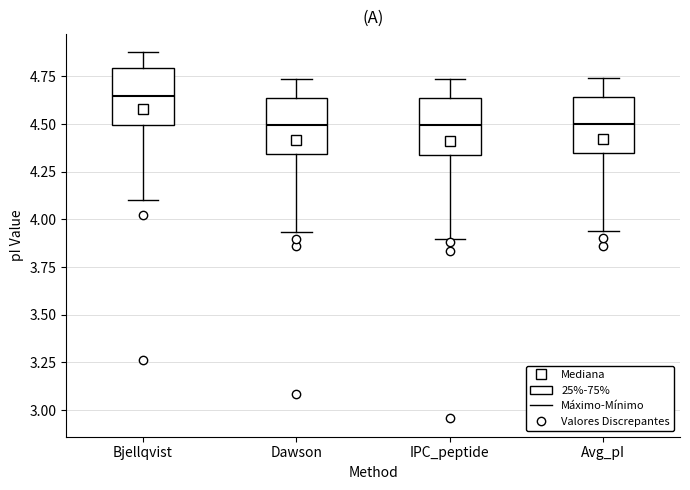

Where does the median line of the box for Bjellqvist sit on the y-axis? The values are not printed on the chart, so give them approximately, as read against the axis.

4.65